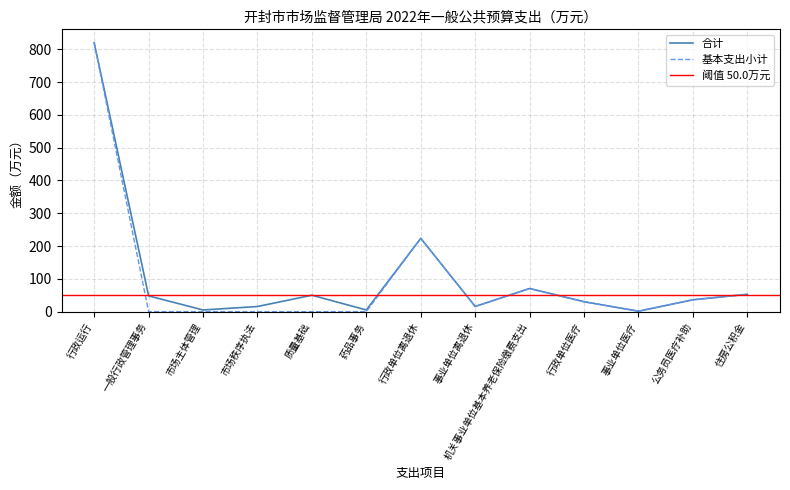

Rank the series by their average value, from lowest to highest.

基本支出小计, 合计